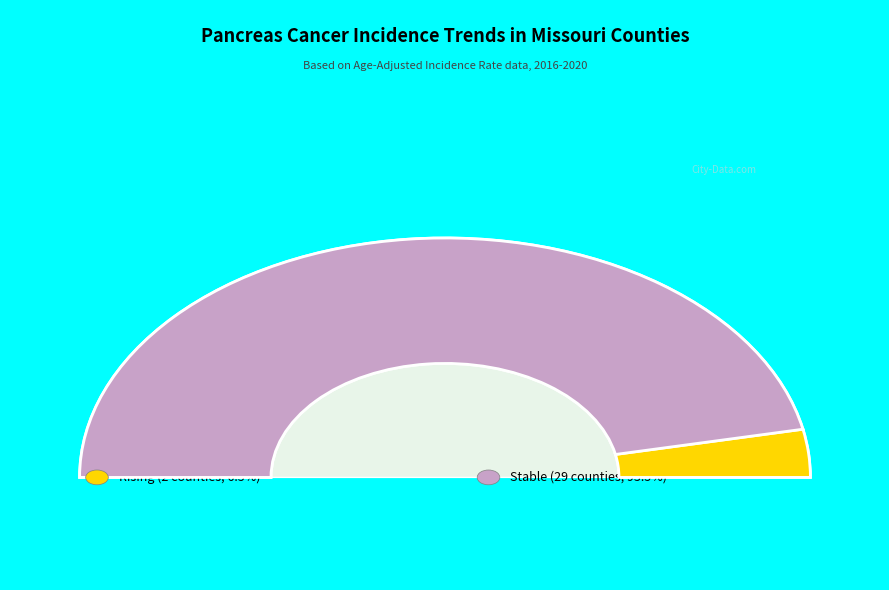

What is the ratio of the value at stable to the value at rising?

14.5